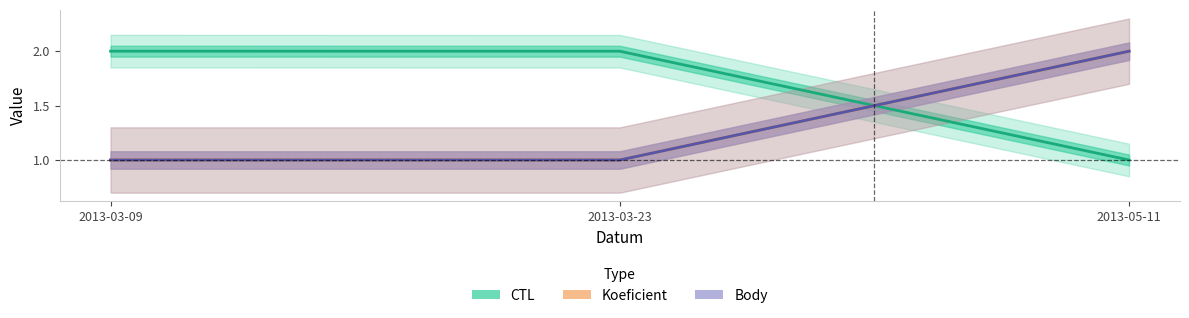

At 2013-05-11, list the series in order from smallest to largest.

CTL, Koeficient, Body